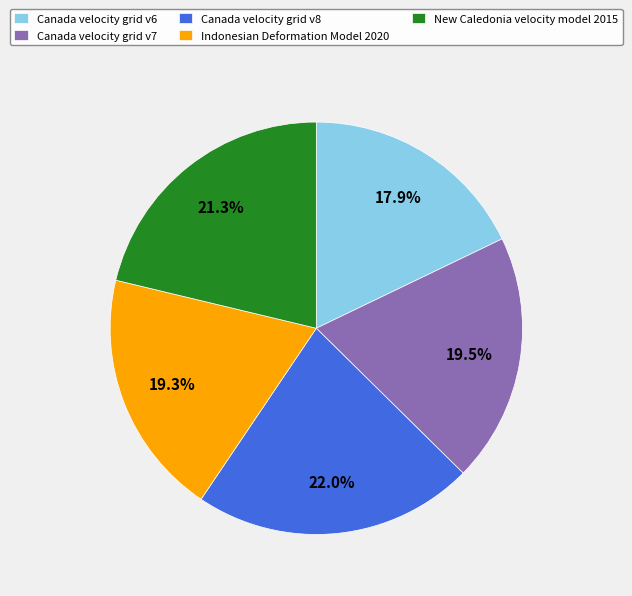

Is the sum of Canada velocity grid v7 and Indonesian Deformation Model 2020 greater than half?

No